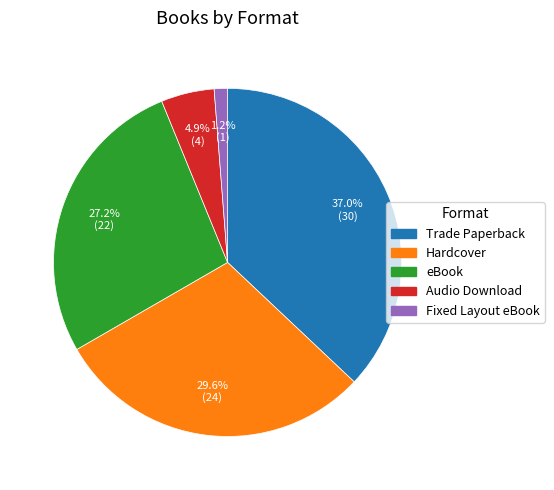

Rank the categories by value from lowest to highest.

Fixed Layout eBook, Audio Download, eBook, Hardcover, Trade Paperback